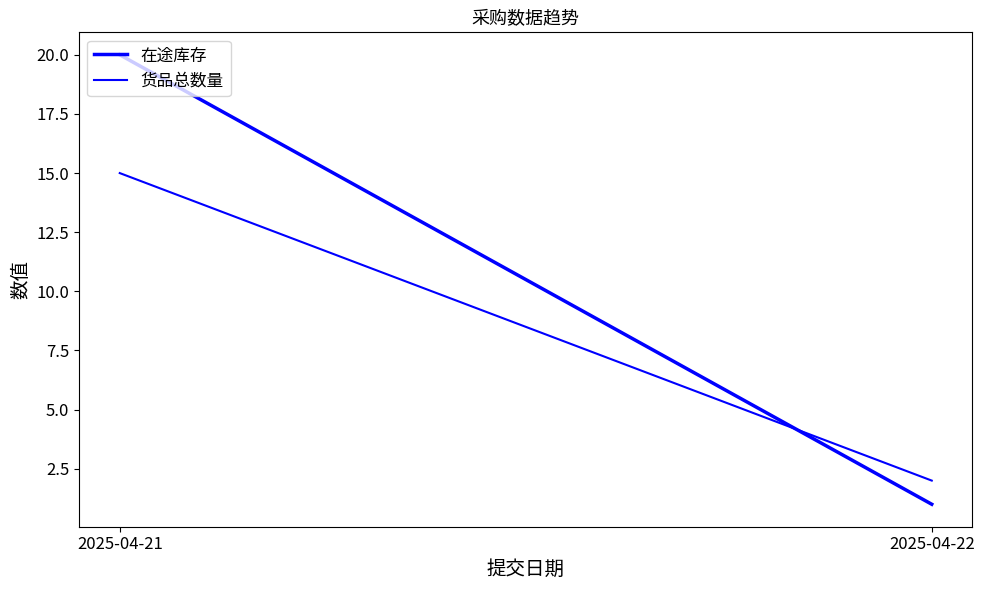

Which series has the largest range (max minus min)?

在途库存